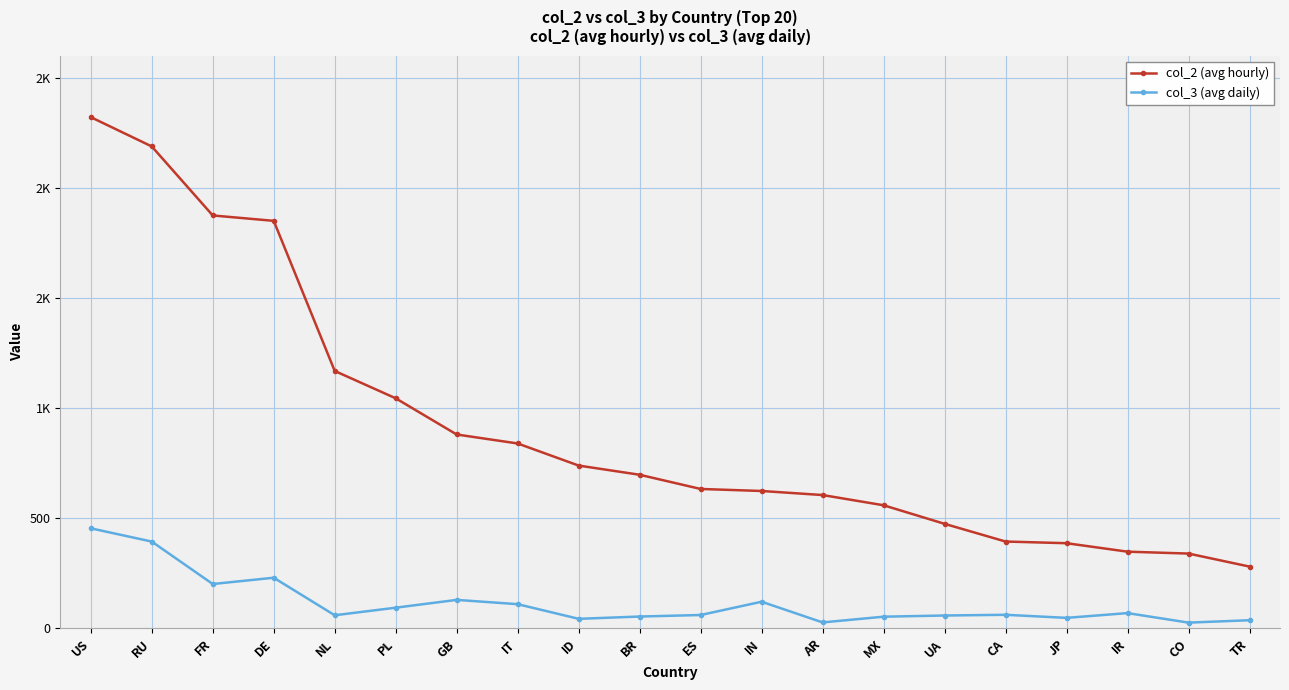

Between RU and CO, which is larger?

RU